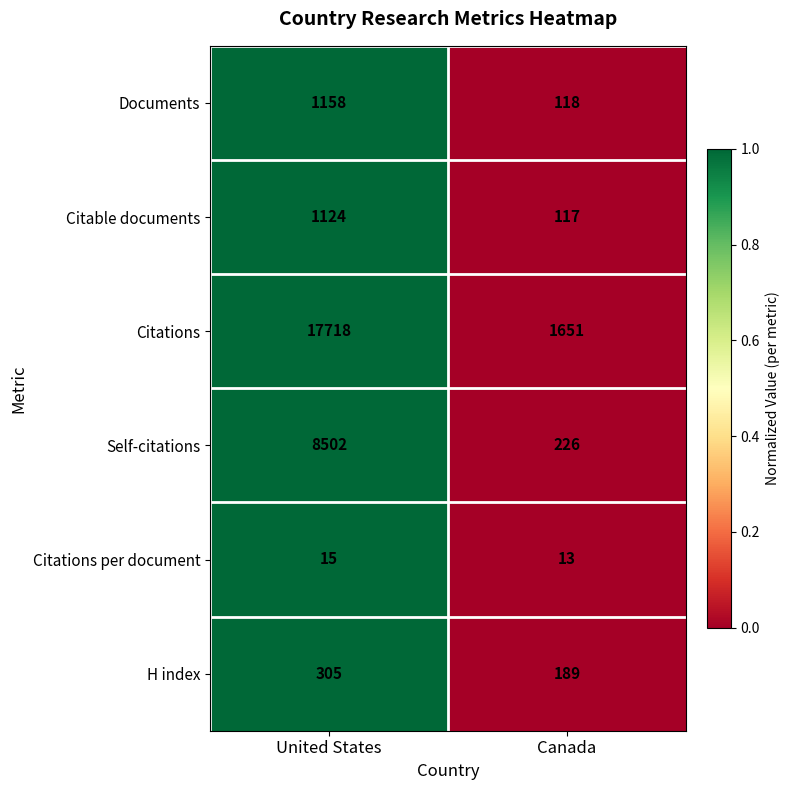

The value of Citations at Canada is 2187. True or false?

False